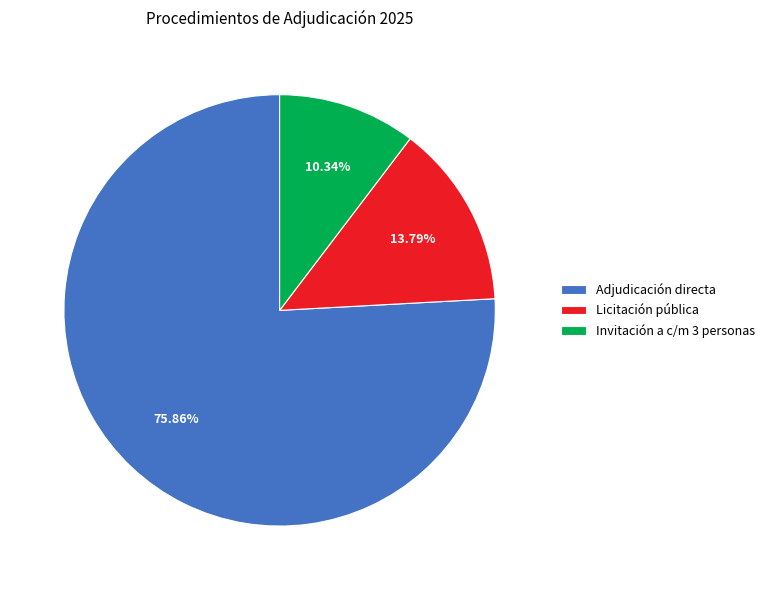

Which slice is the largest?

Adjudicación directa